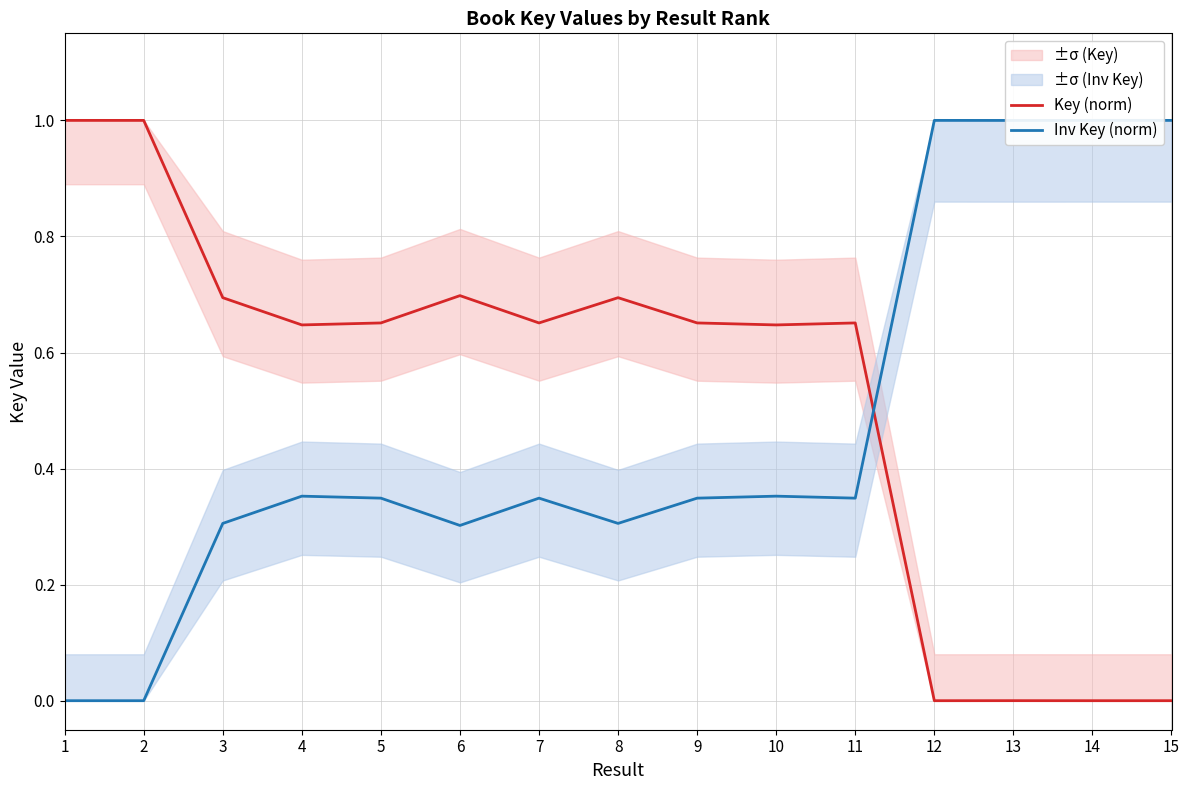

What is the average value of the Inv Key (norm) series?

0.5